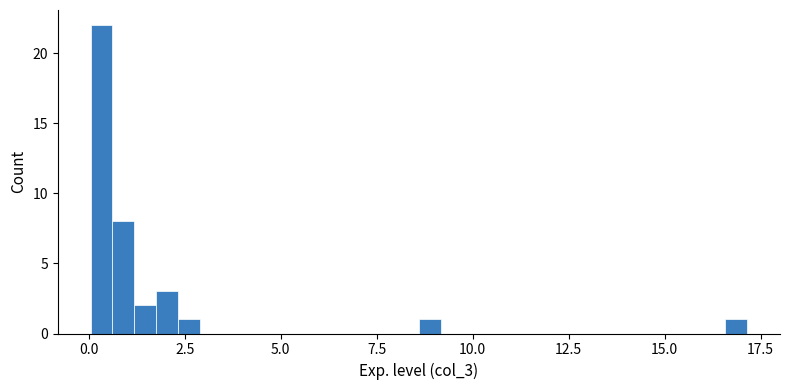

Read against the x-axis, roughly where is the centre of the tallest bar?

0.5